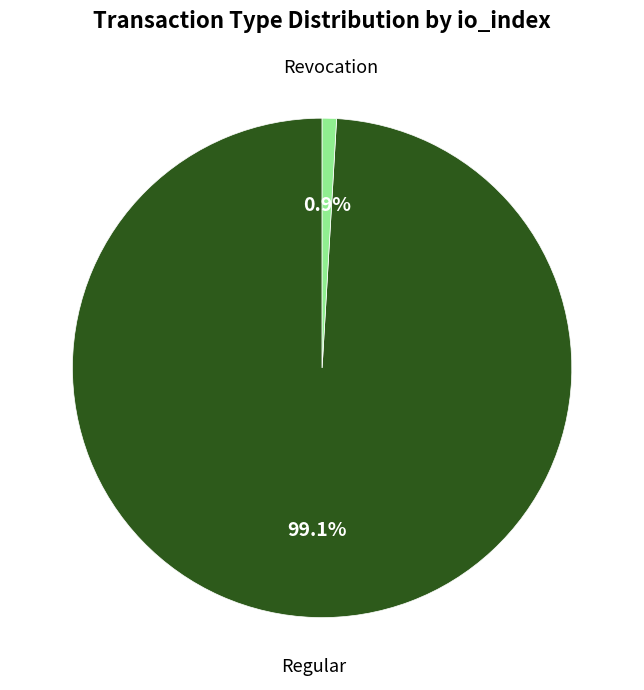

Does any single category account for the majority?

Yes